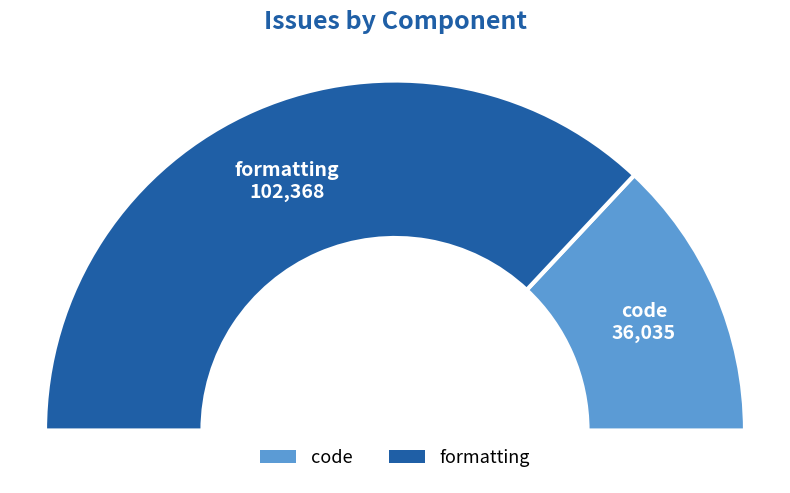

Do code and formatting together represent more than half of the pie?

Yes